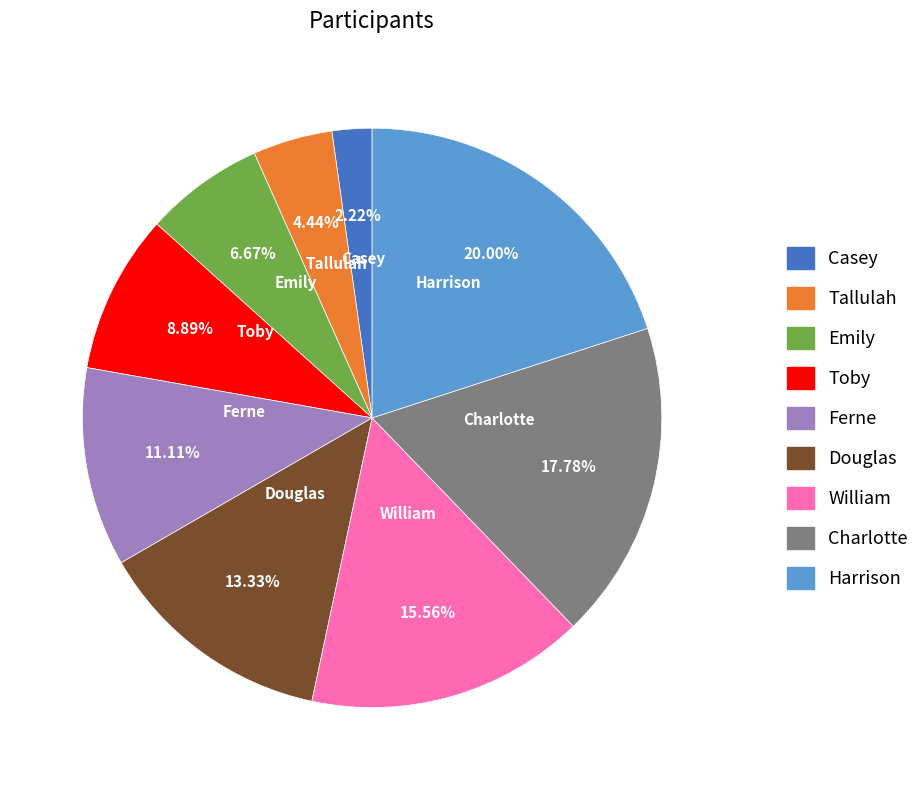

Which category has the smallest portion of the pie?

Casey